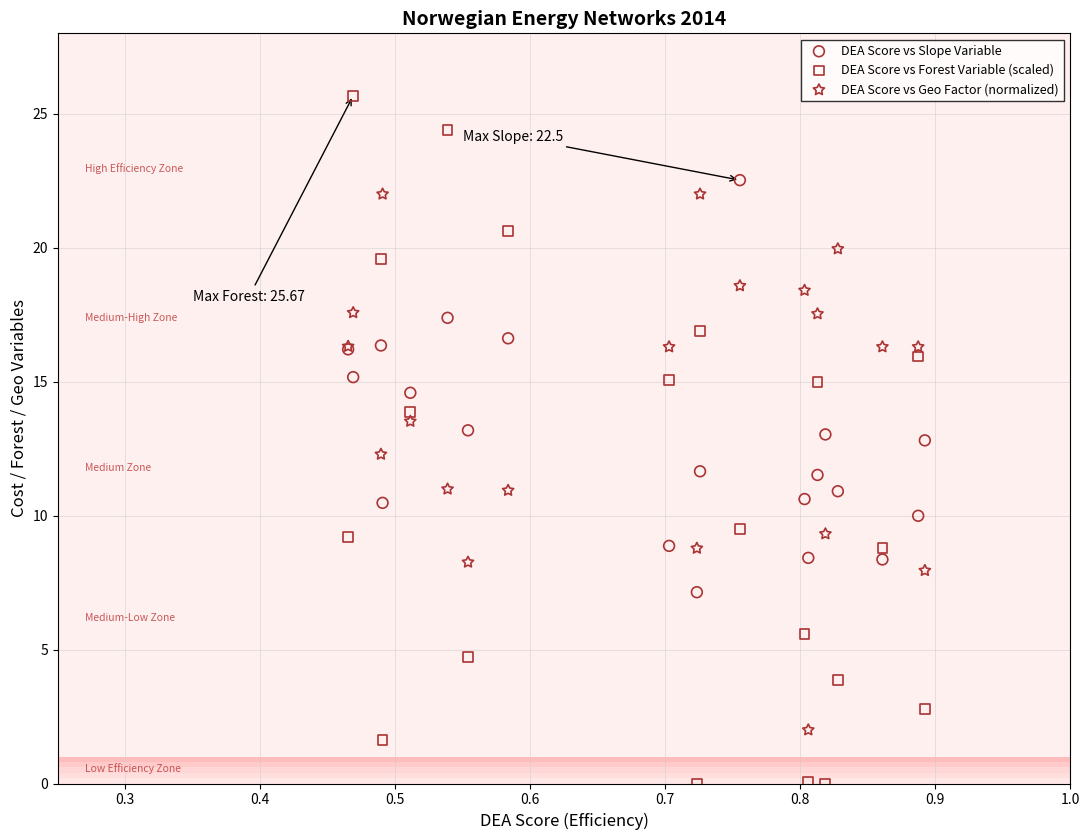

Which series reaches the maximum Y coordinate?

DEA Score vs Forest Variable (scaled)